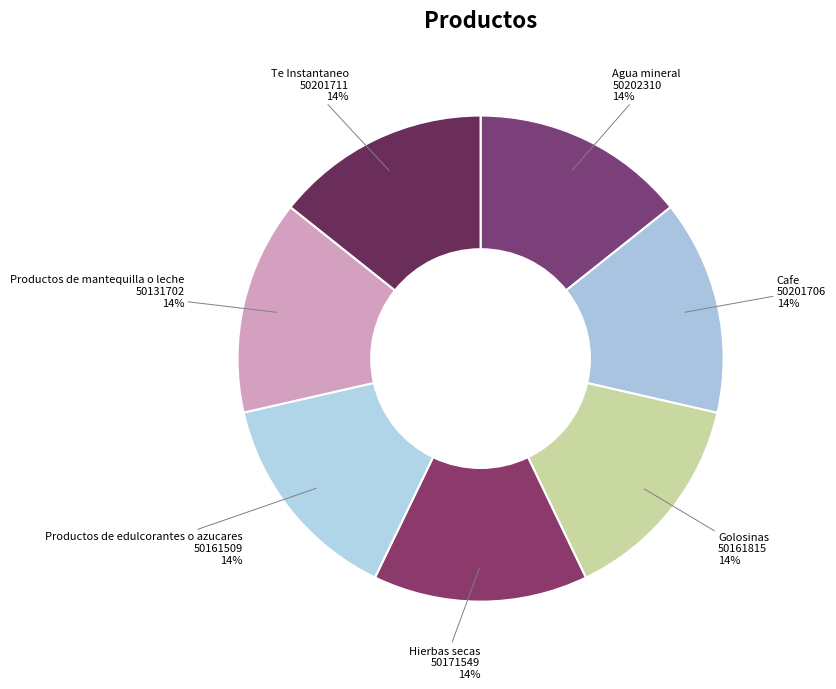

How many segments does this pie chart have?

7